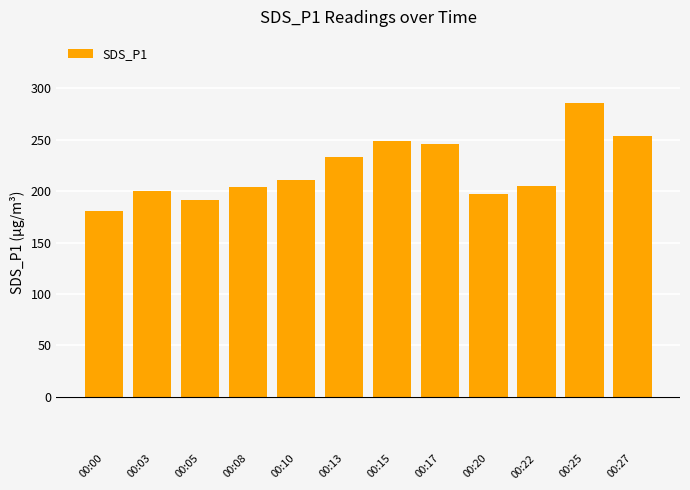

True or false: the data shows 355.5 at 00:22.

False